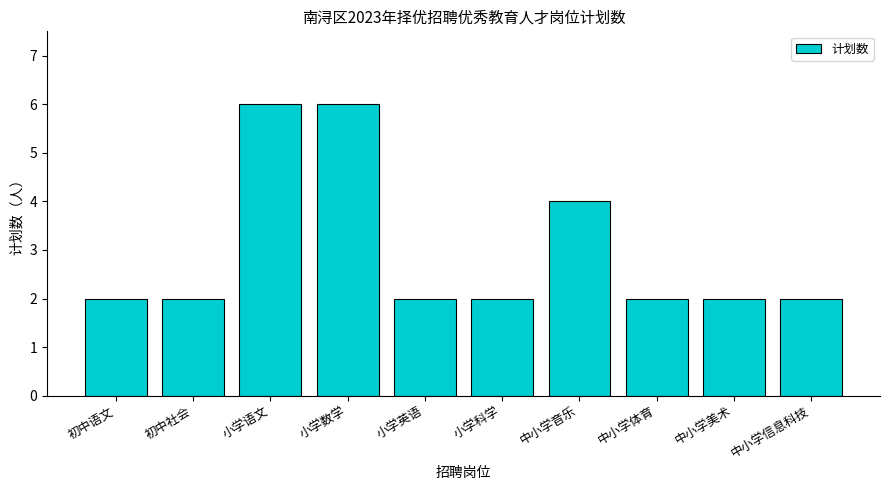

What is the value of the 8th bar from the left?

2